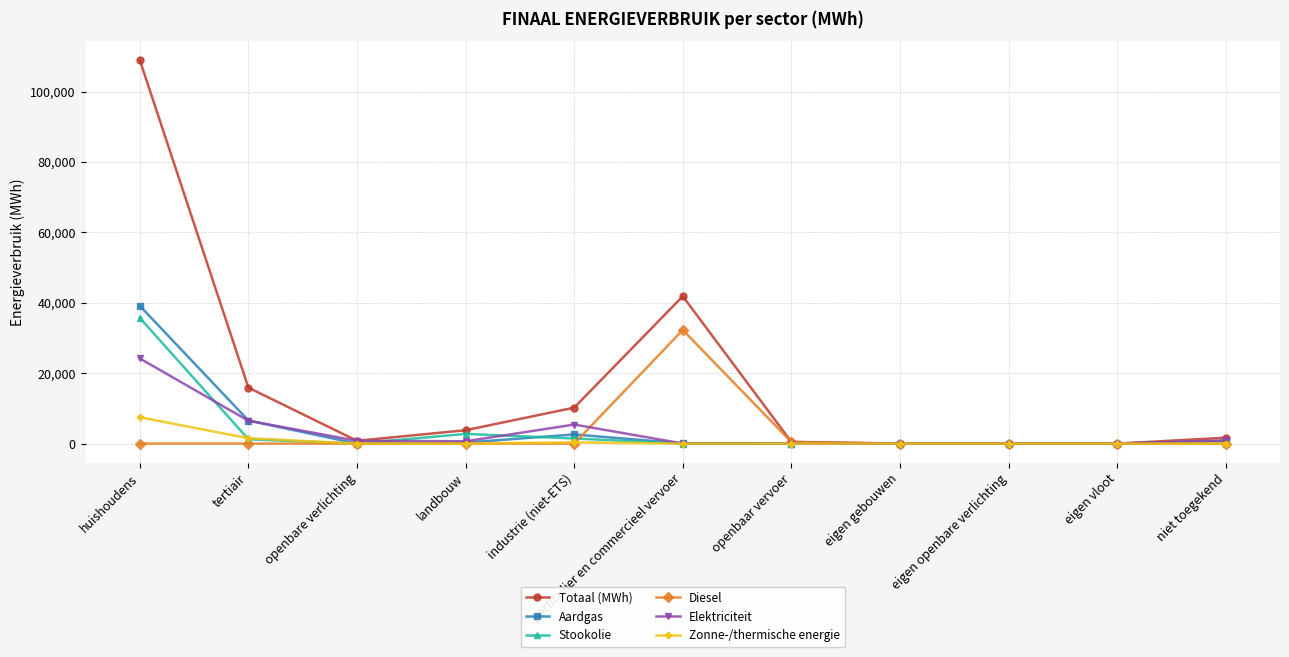

What is the greatest value displayed?

108899.4